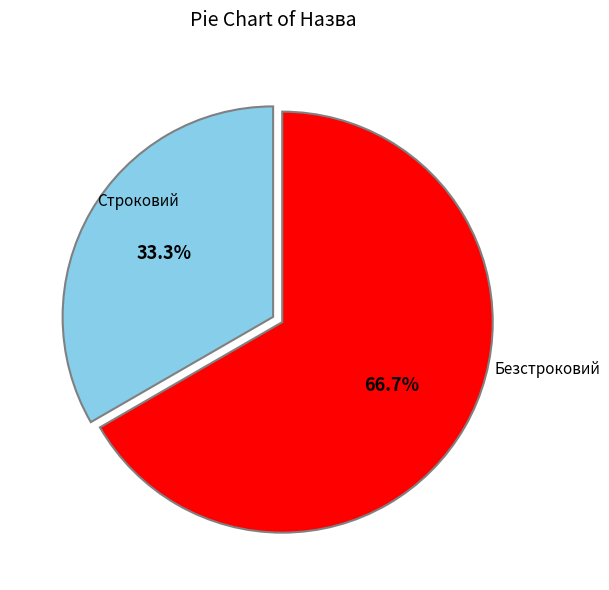

Is there any slice that represents more than half of the pie?

Yes